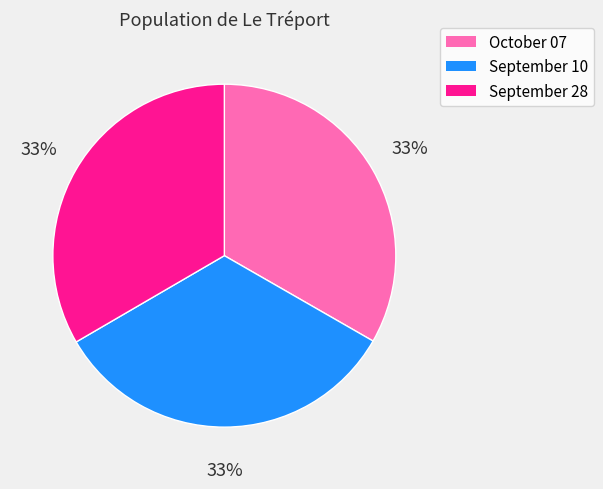

Count the number of slices in the pie.

3